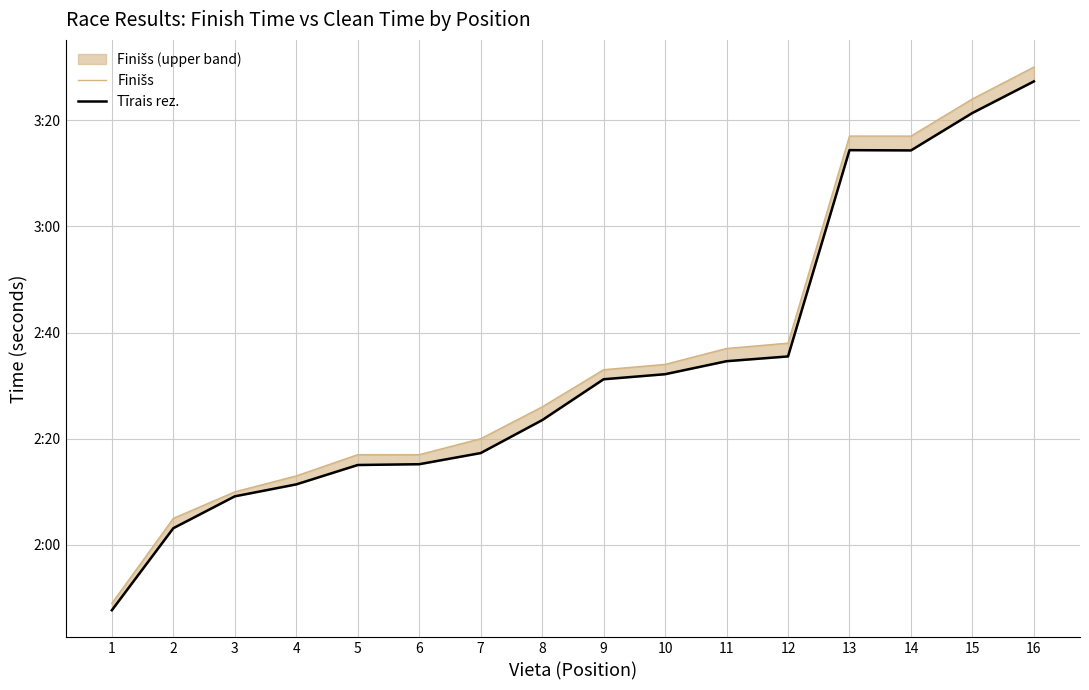

What is the lowest value of the Tīrais rez. series?

107.7